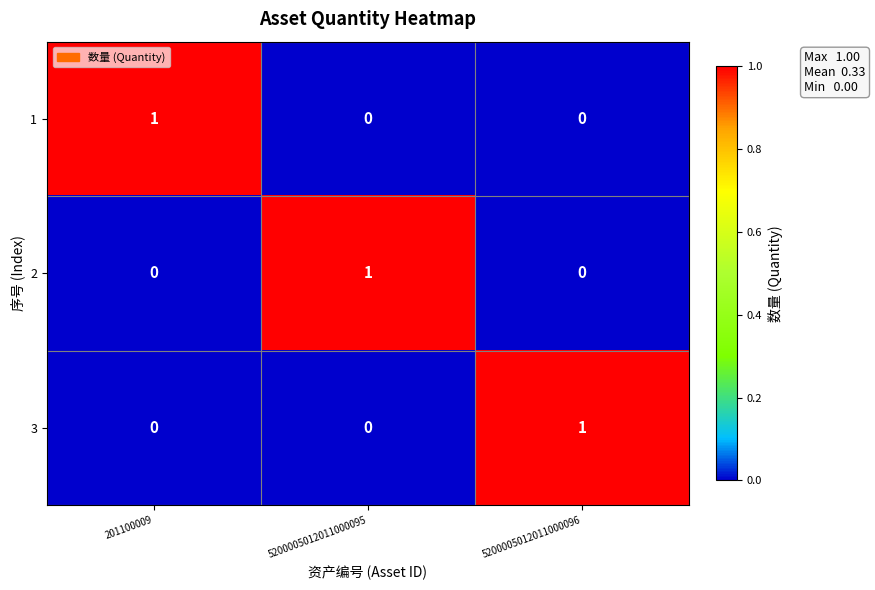

Which category has the highest value in the 3 series?

5200005012011000096